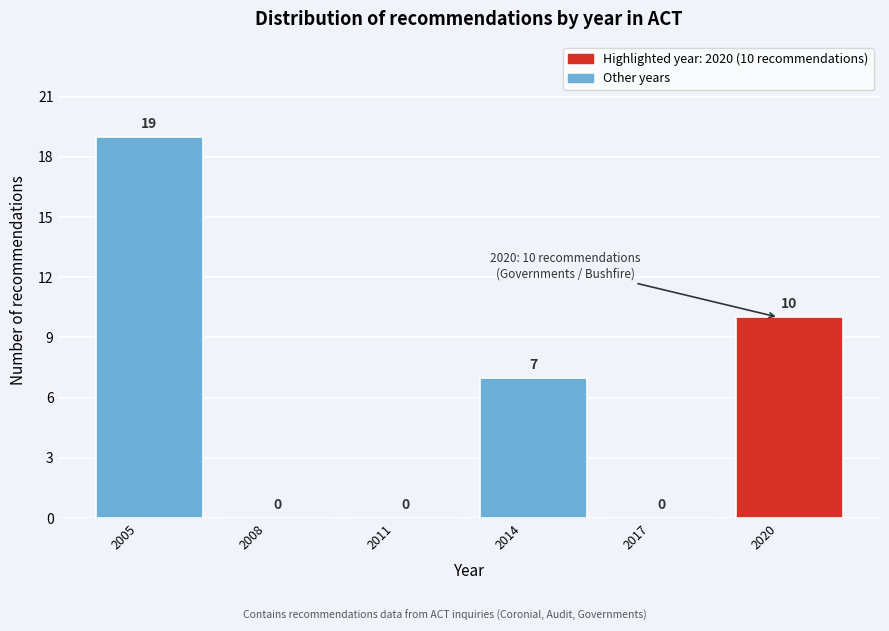

Over which range of the x-axis is the bar tallest?

2004 to 2007